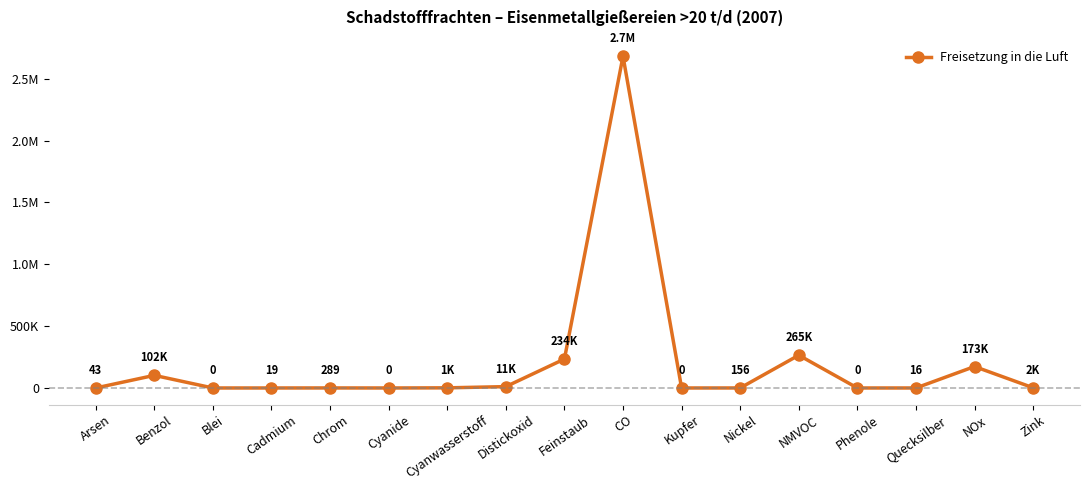

What is the label of the 15th point from the left?

Quecksilber